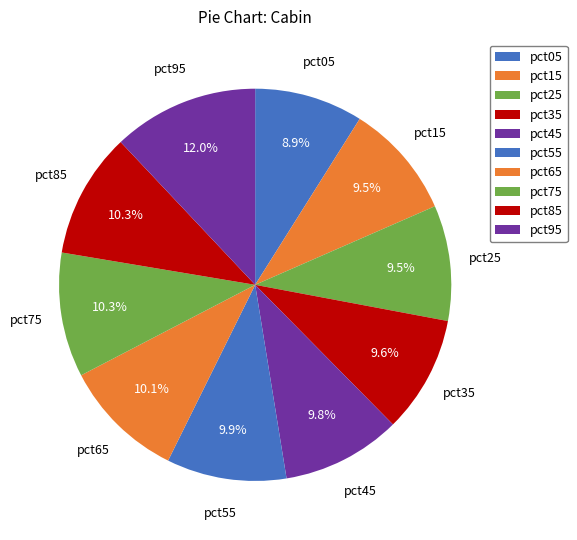

Count the number of slices in the pie.

10